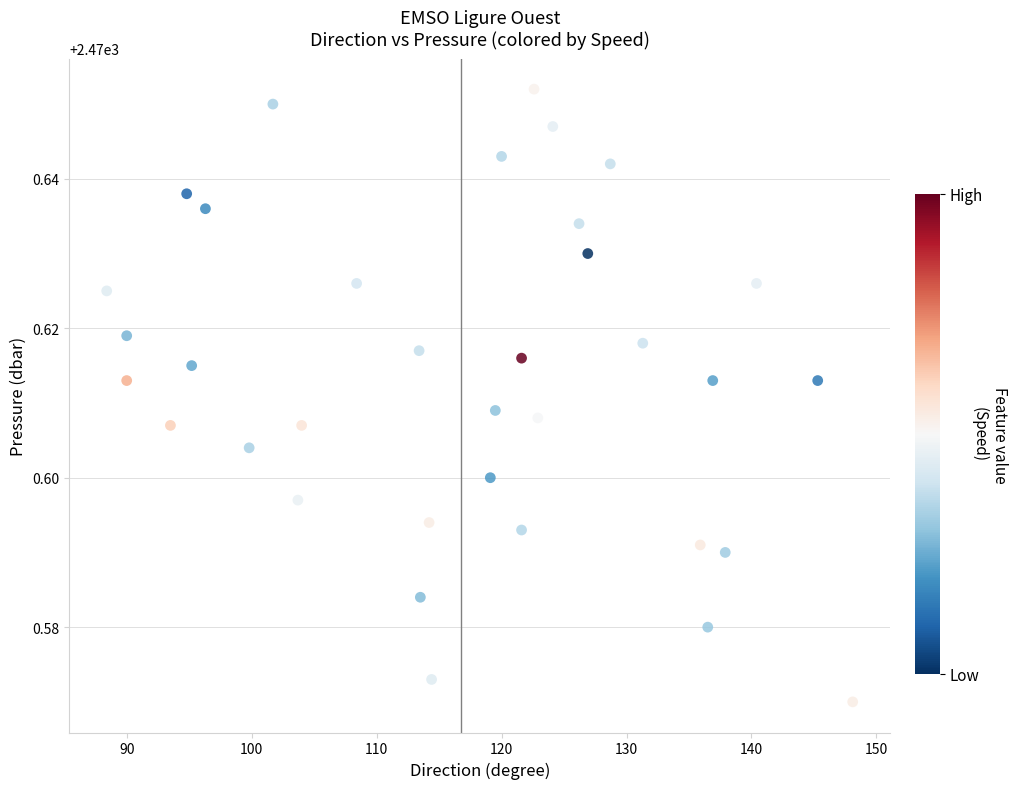

What is the range of X values (max minus min)?

59.7